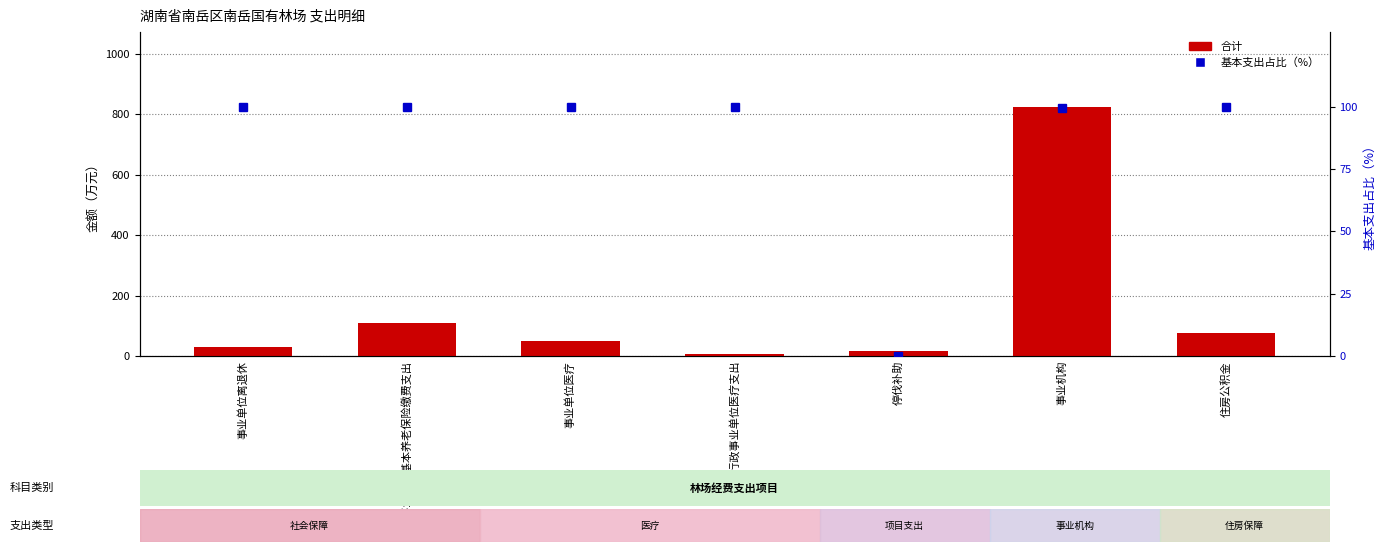

What is the label of the 1st bar from the left?

事业单位离退休